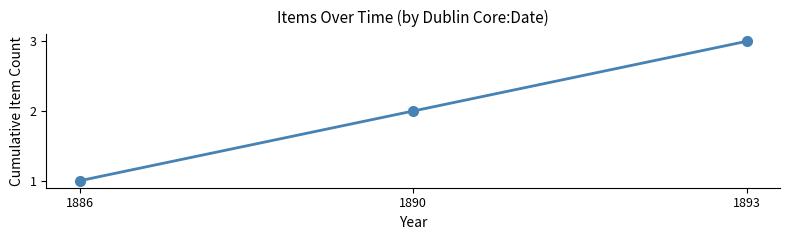

What is the difference between the maximum and minimum values?

2